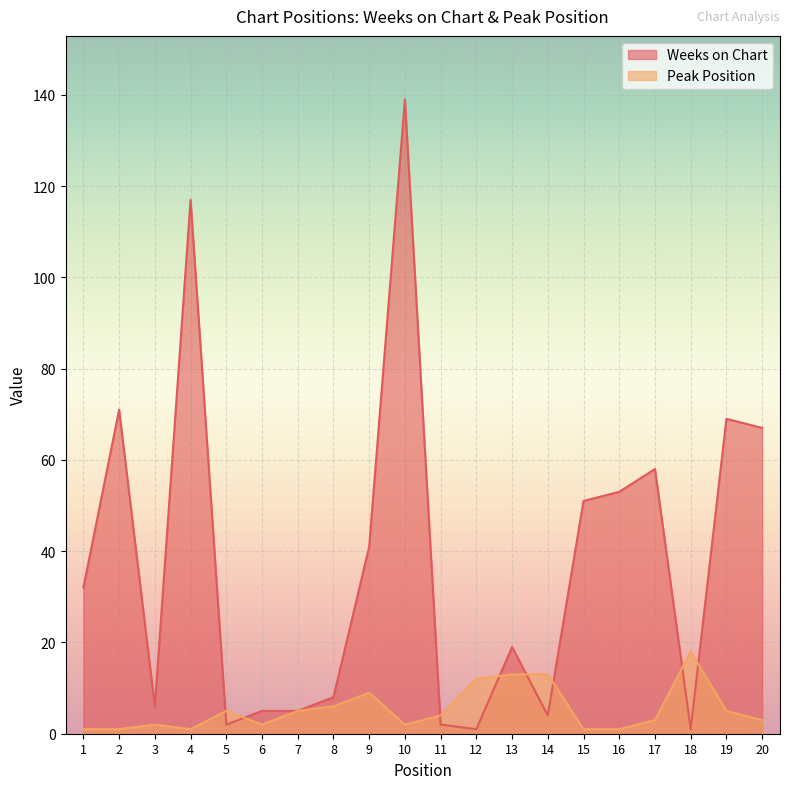

Reading left to right, extract all data points from this chart.

Weeks on Chart: 32	71	6	117	2	5	5	8	41	139	2	1	19	4	51	53	58	1	69	67
Peak Position: 1	1	2	1	5	2	5	6	9	2	4	12	13	13	1	1	3	18	5	3